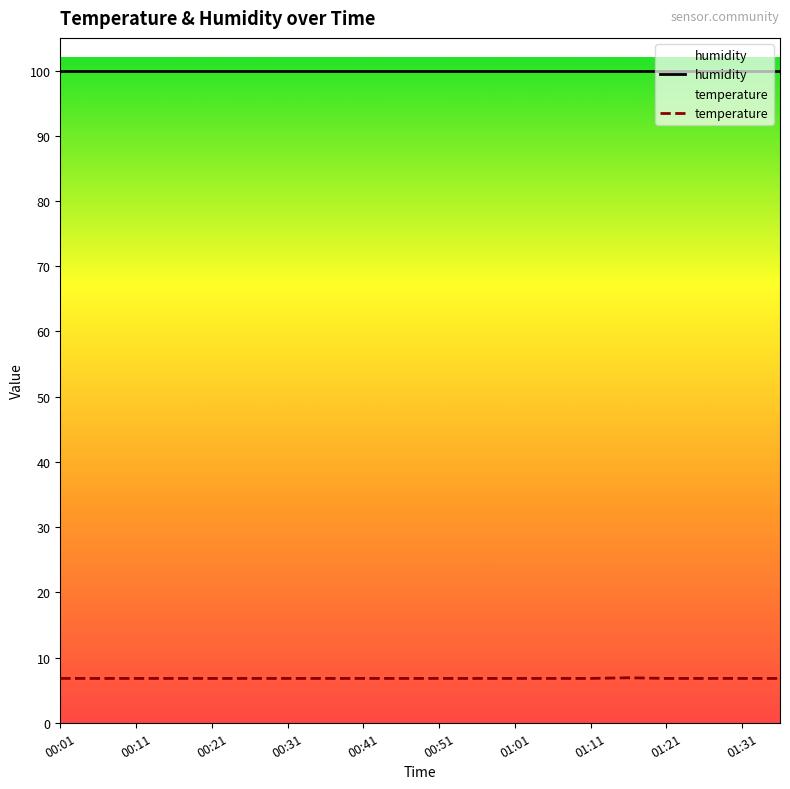

Is the value of temperature at 01:31 greater than the value of humidity at 00:31?

No